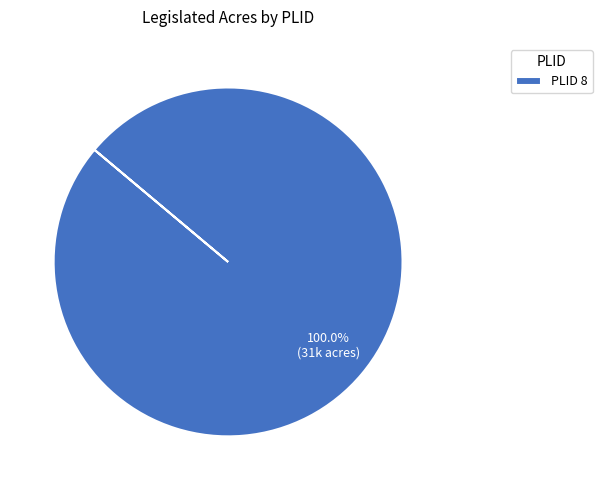

Count the number of slices in the pie.

1